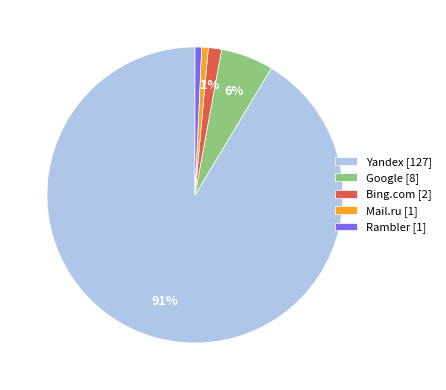

Do Yandex and Mail.ru together represent more than half of the pie?

Yes